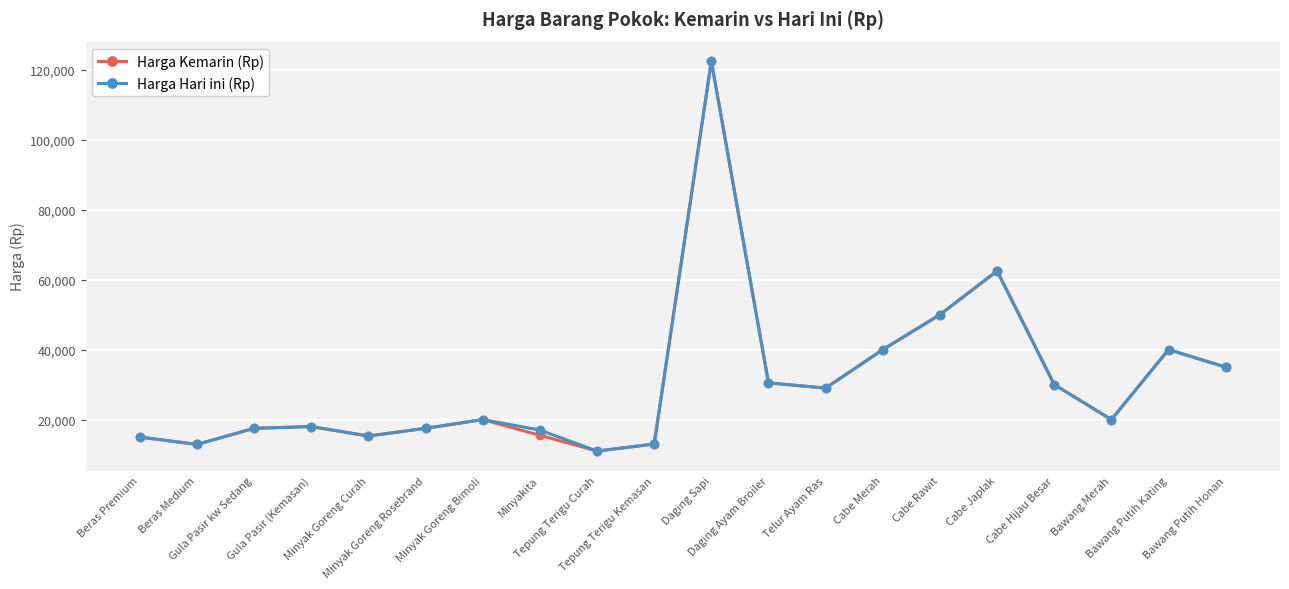

True or false: Harga Hari ini (Rp) has more than 1 interior local peaks.

True